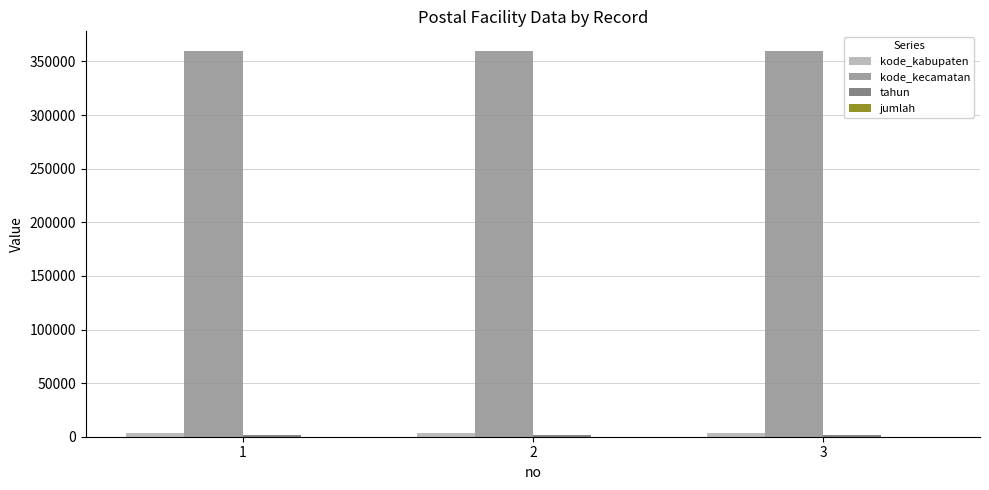

What is the maximum value shown in the chart?

360102